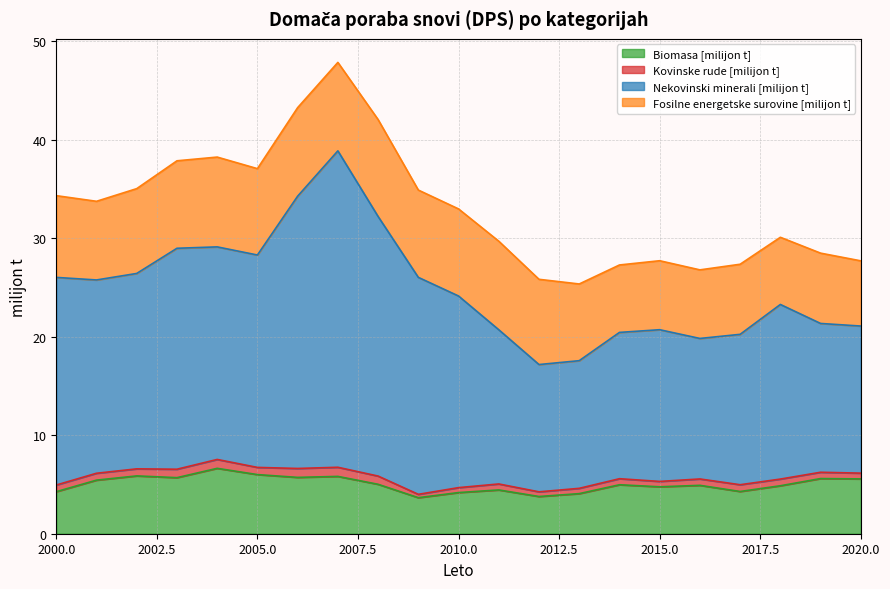

What are all the series names shown in the legend?

Biomasa [milijon t], Kovinske rude [milijon t], Nekovinski minerali [milijon t], Fosilne energetske surovine [milijon t]